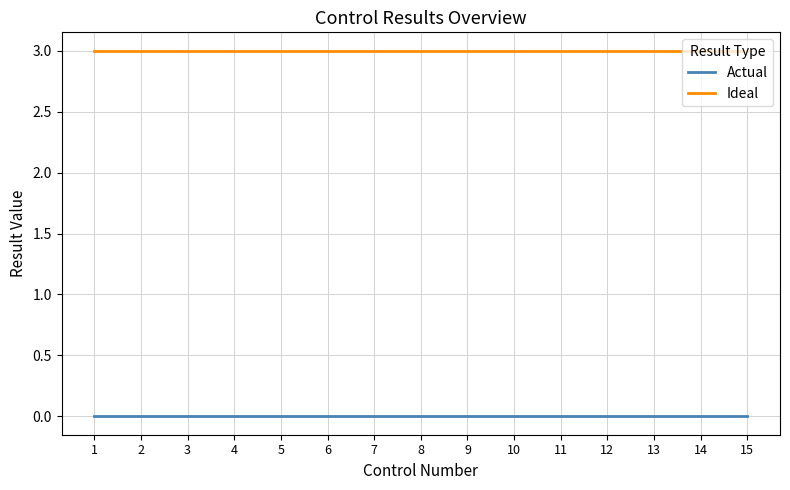

True or false: Ideal and Actual cross at least once.

False